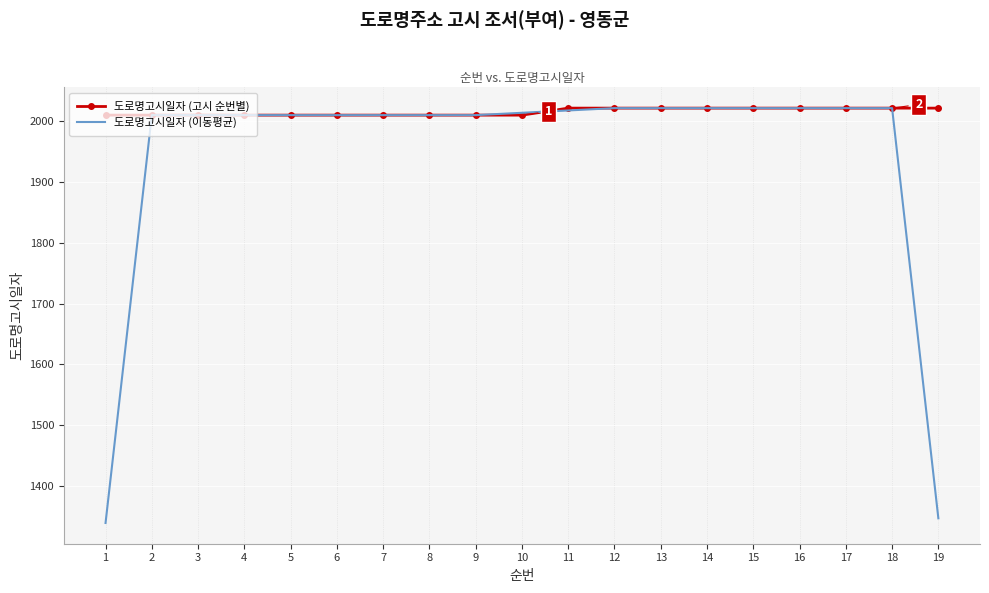

What is the difference between the maximum and minimum values in the 도로명고시일자 (고시 순번별) series?

11.5